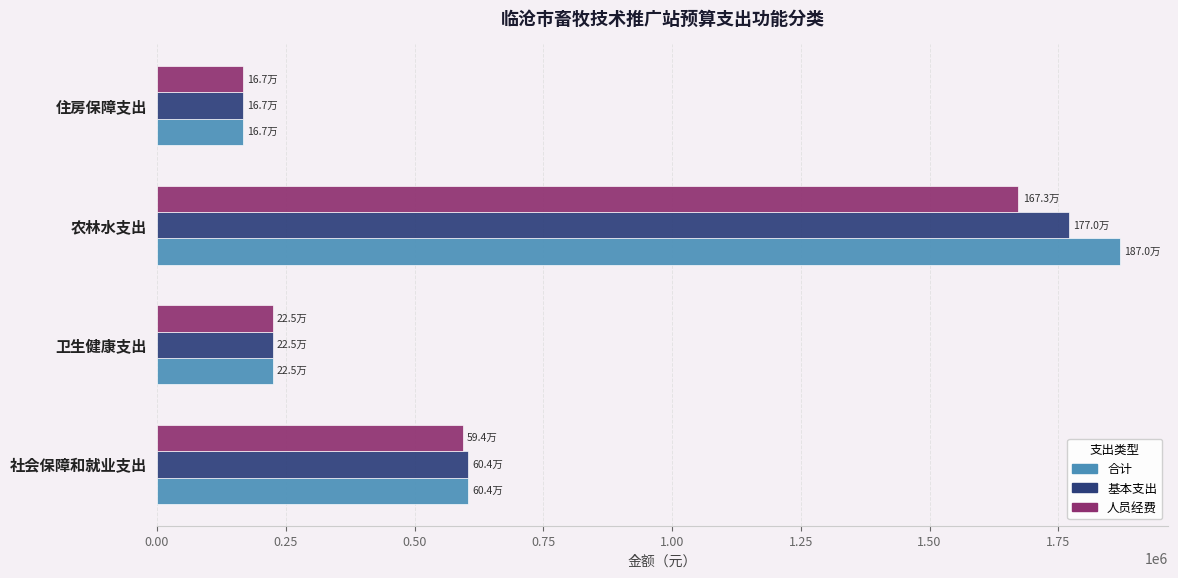

How many values in the 基本支出 series are below 603839?

2